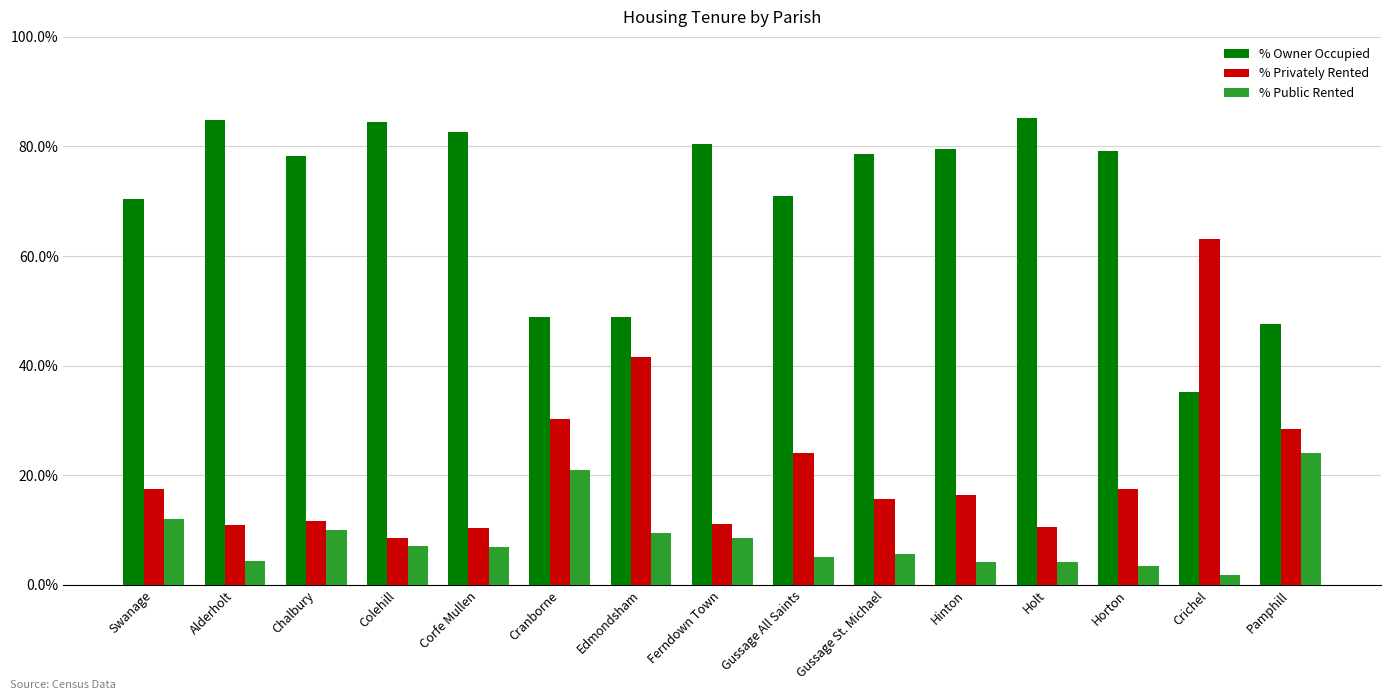

What is the difference between the maximum and minimum values in the % Owner Occupied series?

50.1